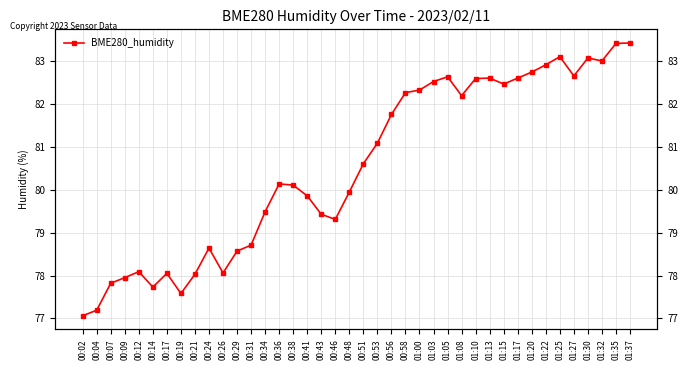

Rank the categories by value from highest to lowest.

01:37, 01:35, 01:25, 01:30, 01:32, 01:22, 01:20, 01:27, 01:05, 01:13, 01:17, 01:10, 01:03, 01:15, 01:00, 00:58, 01:08, 00:56, 00:53, 00:51, 00:36, 00:38, 00:48, 00:41, 00:34, 00:43, 00:46, 00:31, 00:24, 00:29, 00:12, 00:26, 00:17, 00:21, 00:09, 00:07, 00:14, 00:19, 00:04, 00:02